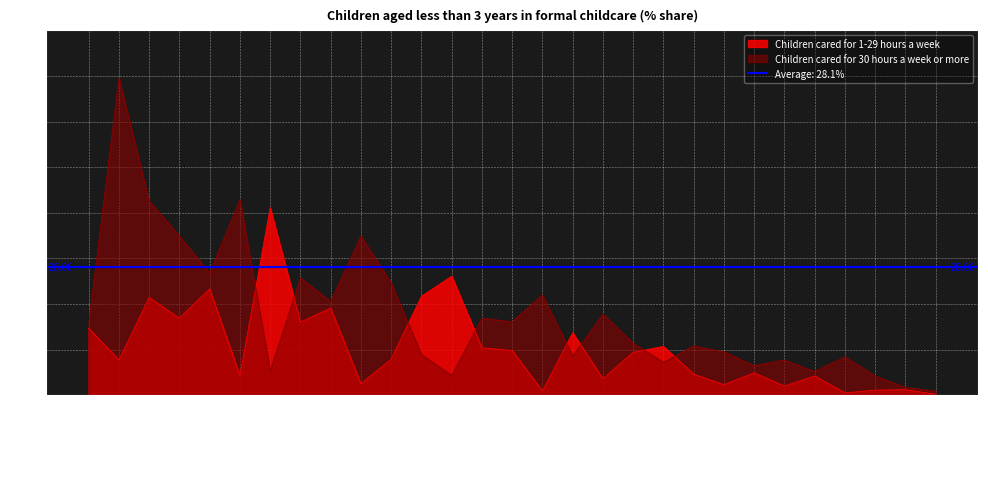

What is the difference between the Children cared for 1-29 hours a week values at France and Germany?

6.2